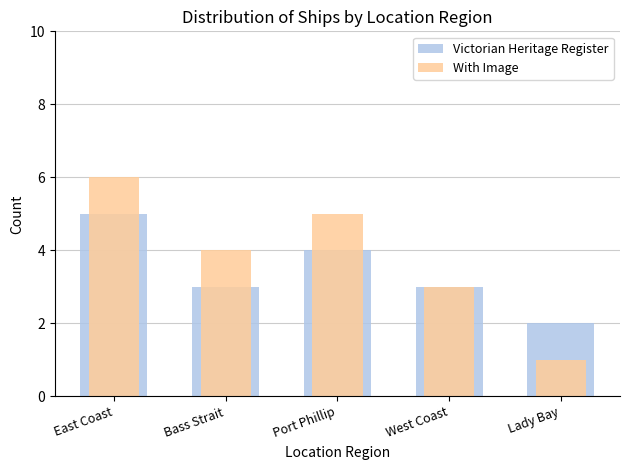

Which label corresponds to the smallest value in the chart?

Lady Bay